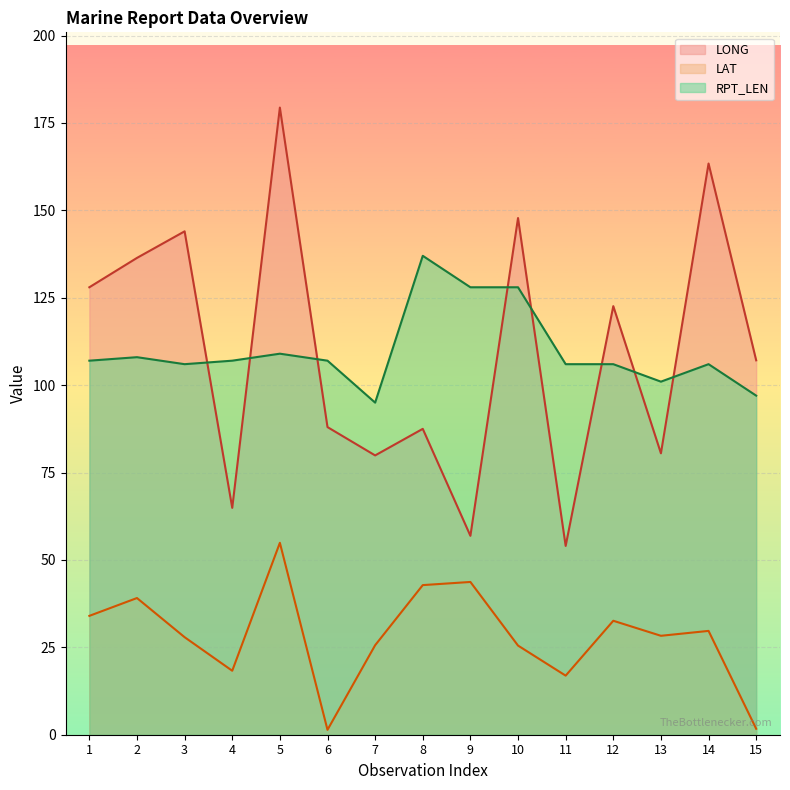

What is the sum of the LAT values at 12 and 2?

71.7